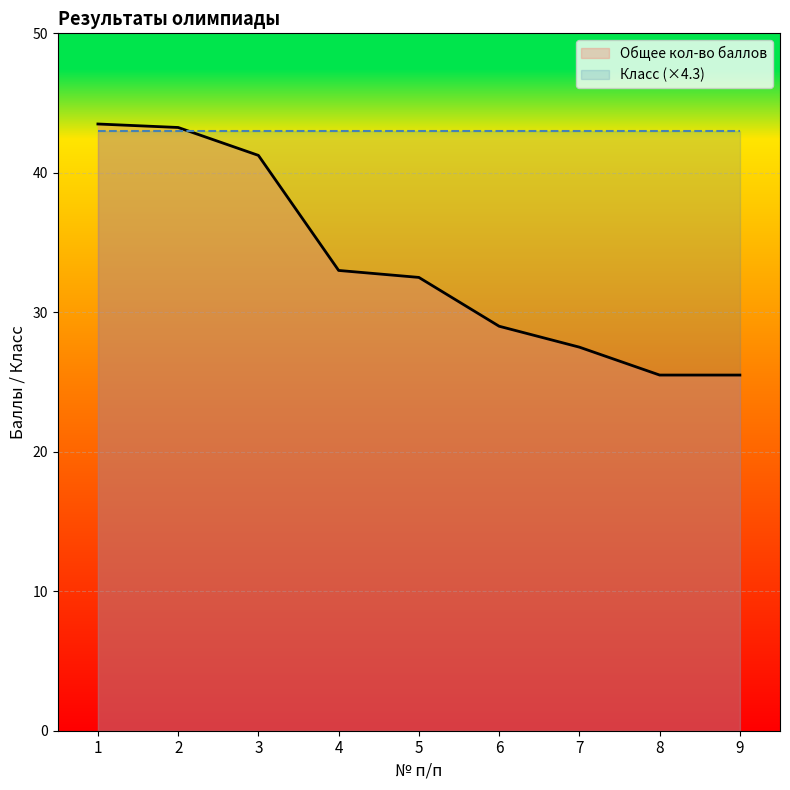

Where is the data nearest to the value 34?

4